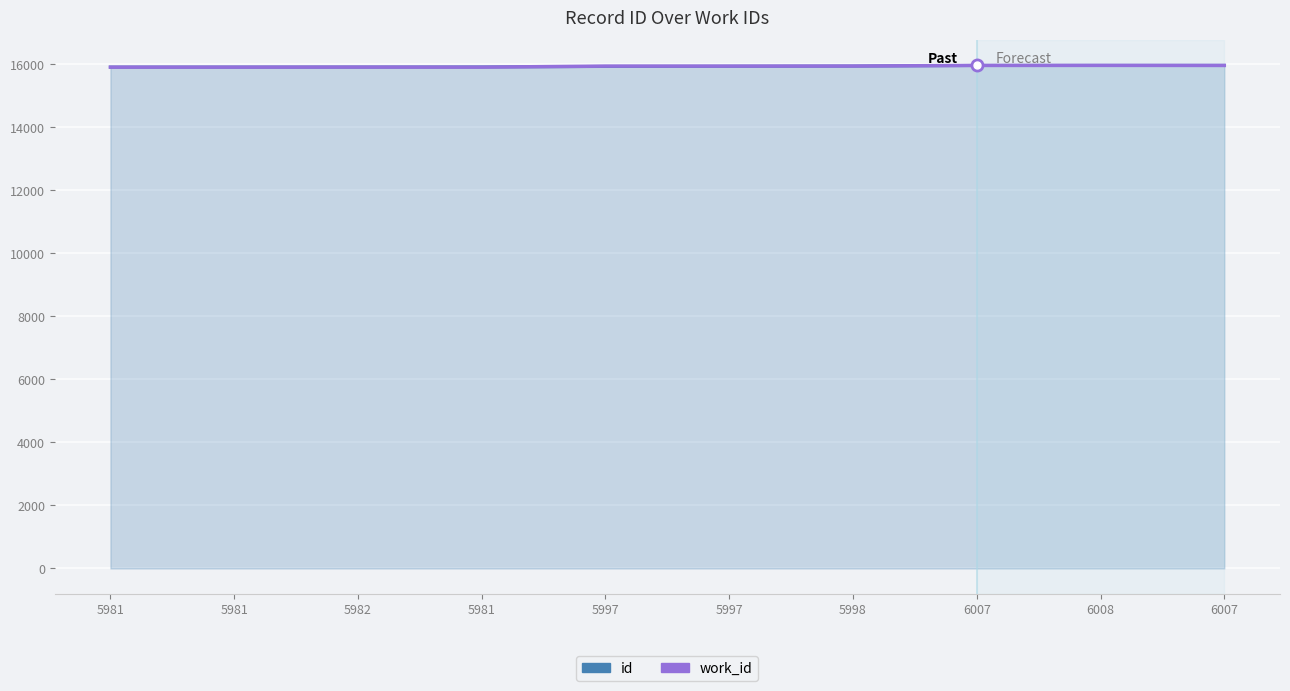

How many lines are shown in the chart?

2